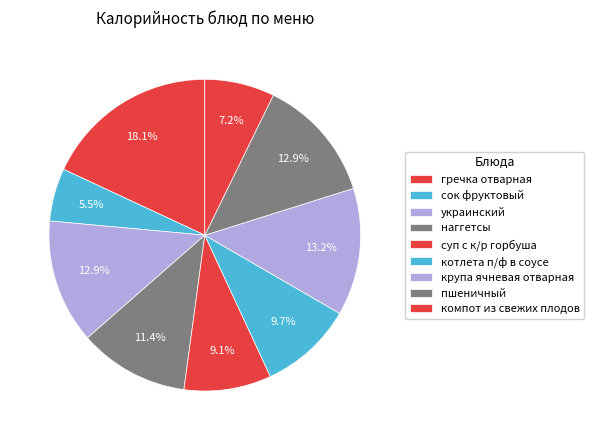

What is the largest slice in the pie chart?

гречка отварная